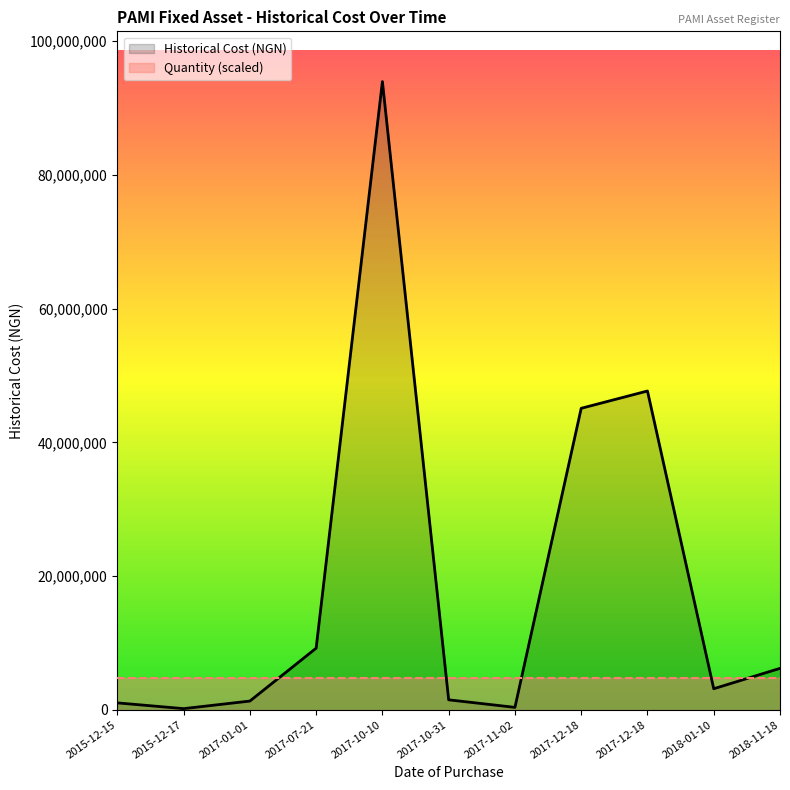

What is the minimum value shown in the chart?

179550.0